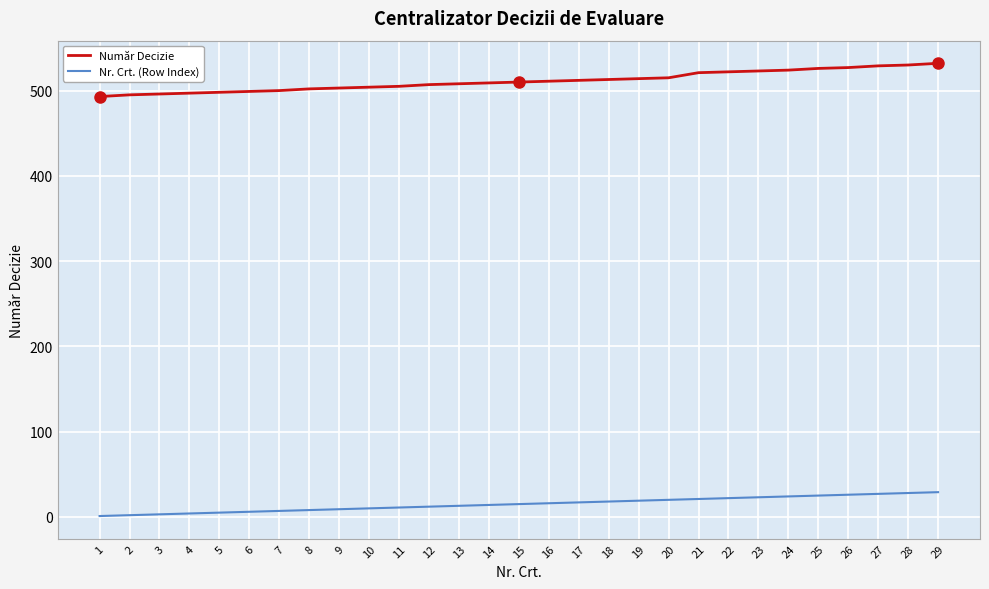

The value of Număr Decizie at 26 is 905. True or false?

False